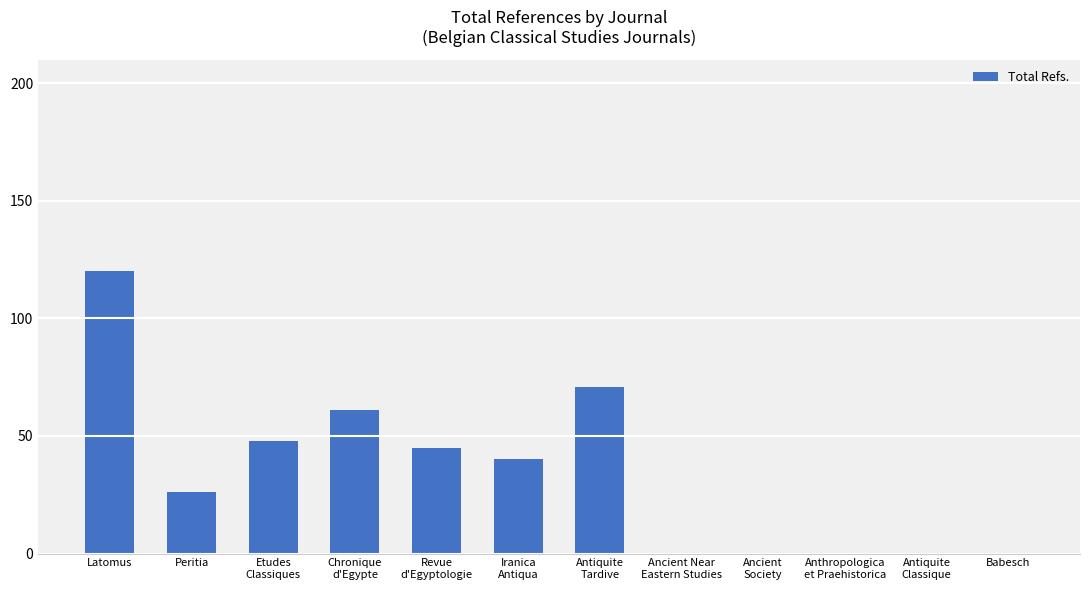

Is it true that the value at Antiquite
Tardive is 71?

True